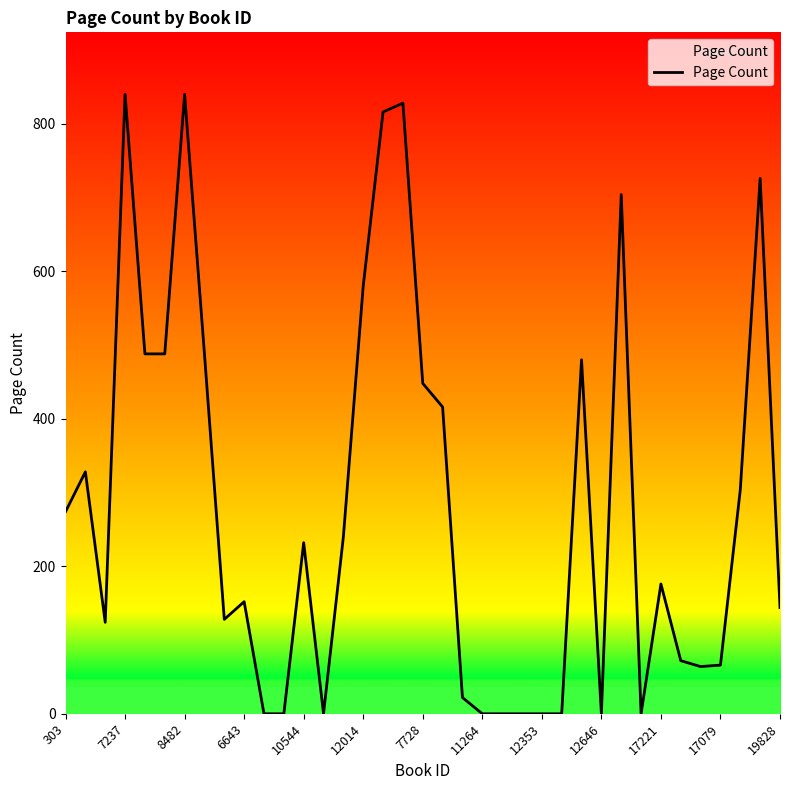

What is the greatest value displayed?

840